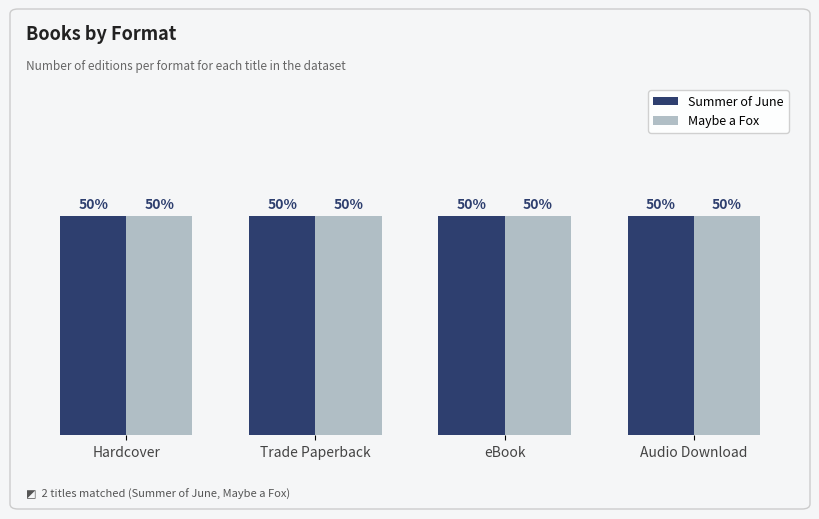

Is the value of Summer of June at Hardcover greater than the value of Maybe a Fox at Hardcover?

No